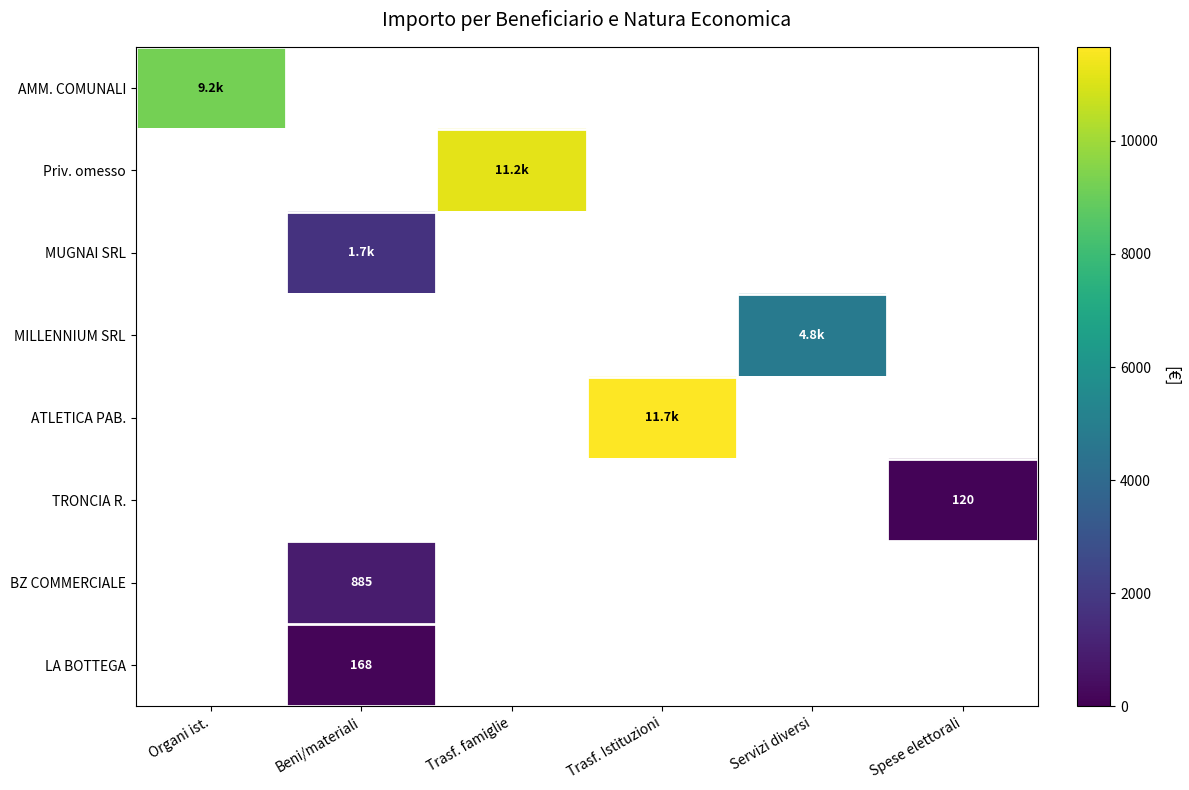

At which category does the chart reach its peak across all series?

Trasf. Istituzioni